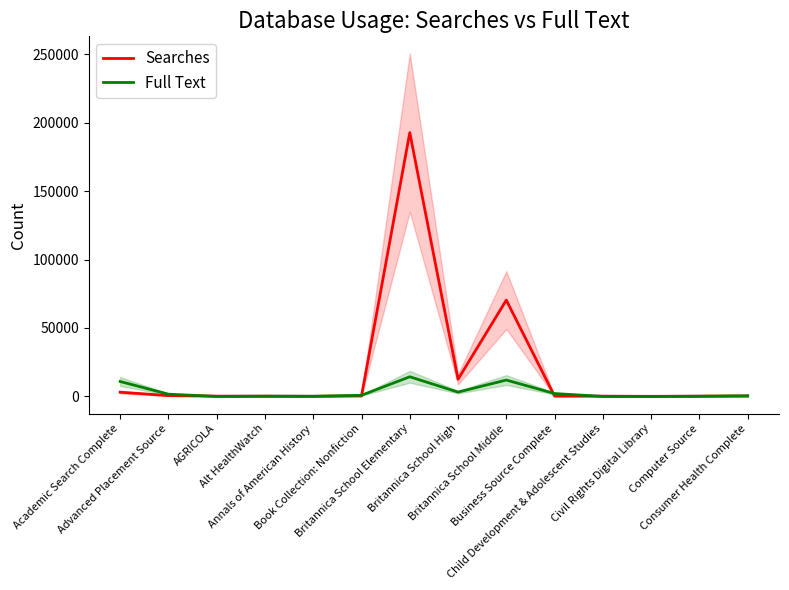

Rank the series by their average value, from highest to lowest.

Searches, Full Text